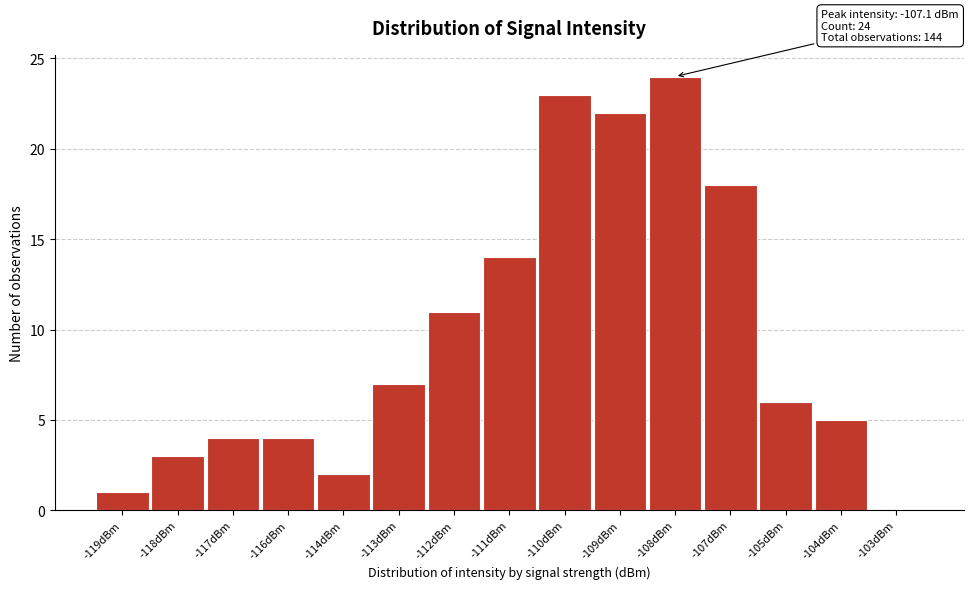

Reading right to left, transcribe all the data shown in this chart.

-103dBm=0	-104dBm=5	-105dBm=6	-107dBm=18	-108dBm=24	-109dBm=22	-110dBm=23	-111dBm=14	-112dBm=11	-113dBm=7	-114dBm=2	-116dBm=4	-117dBm=4	-118dBm=3	-119dBm=1